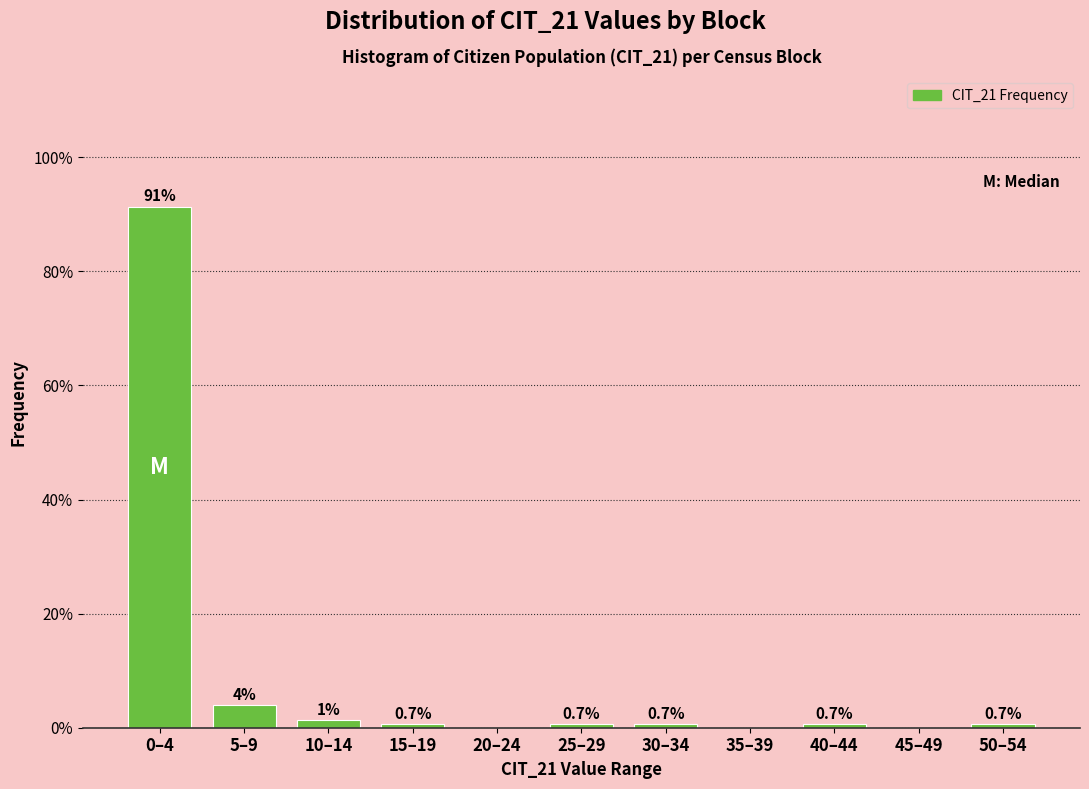

Which has a higher value, 10–14 or 35–39?

10–14